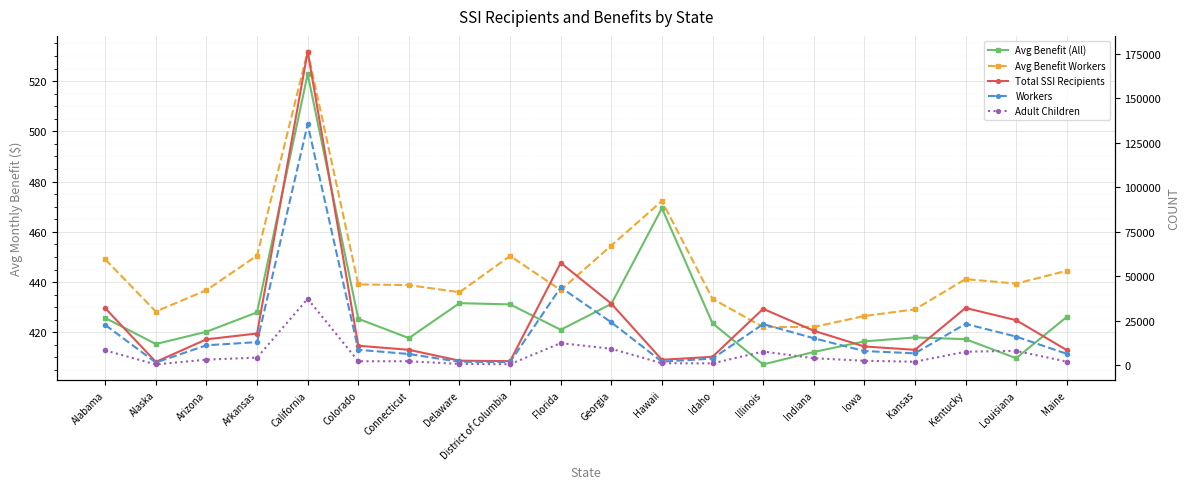

How many data points does each series have?

20